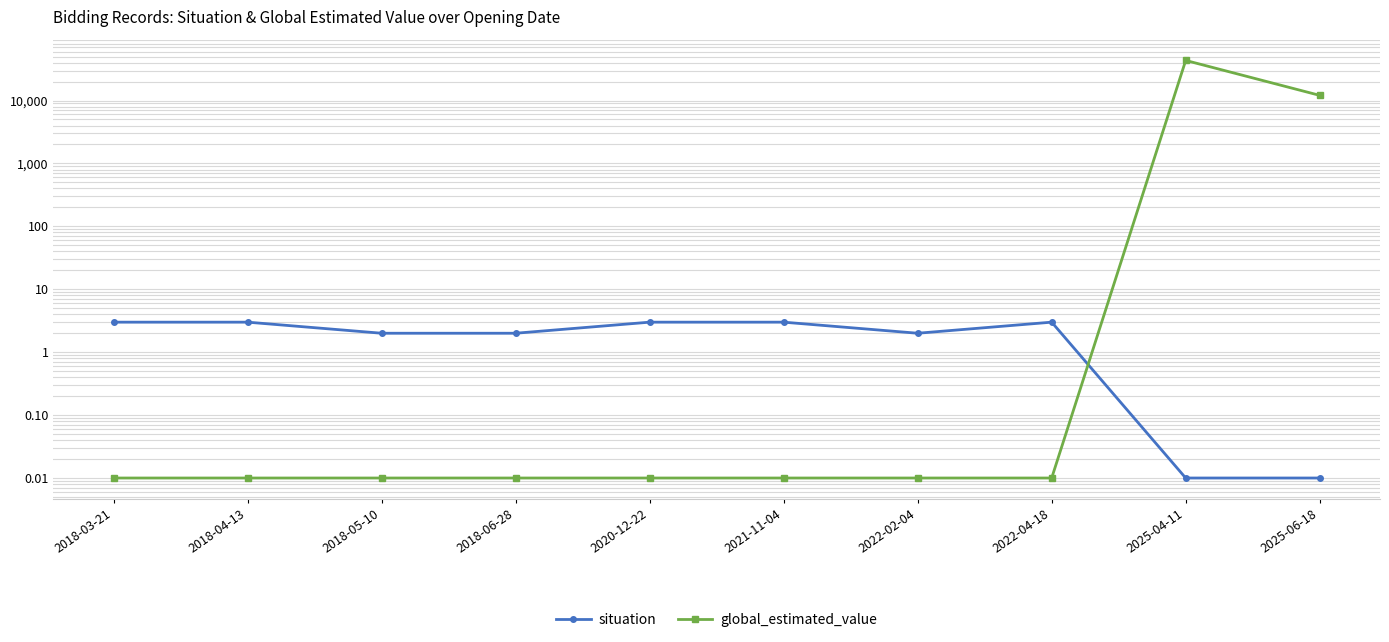

The situation series shows 4.5 at 2021-11-04. True or false?

False